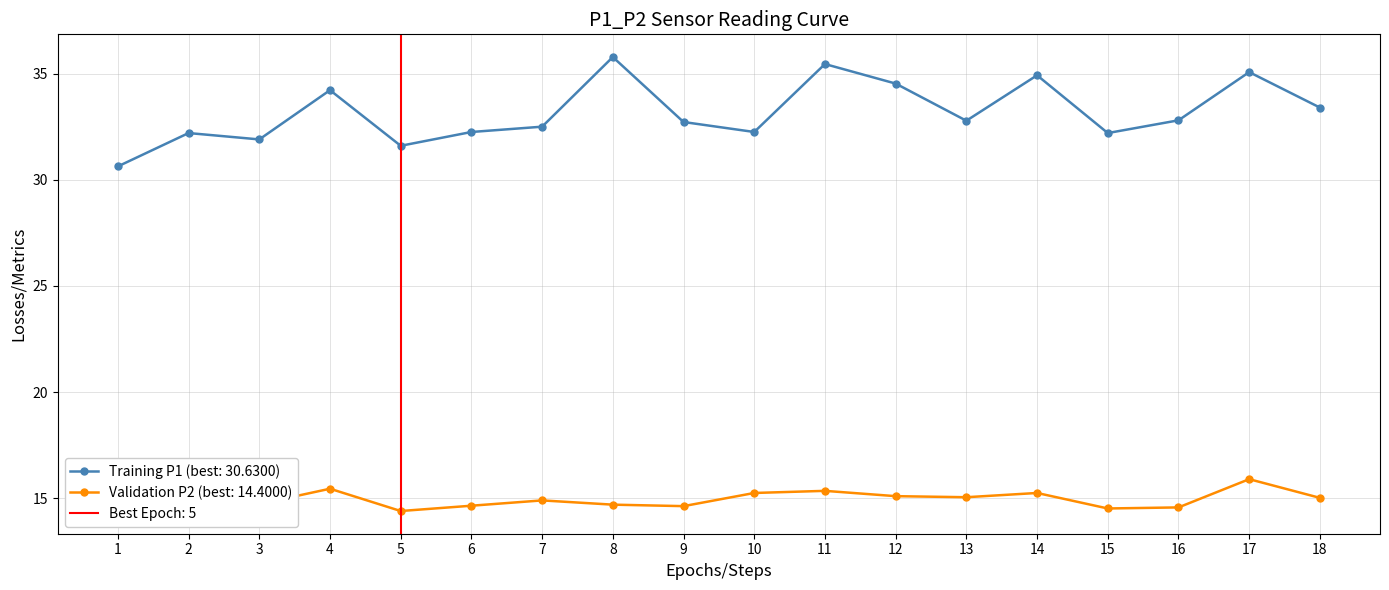

True or false: Training P1 (best: 30.6300) and Validation P2 (best: 14.4000) intersect in this chart.

False